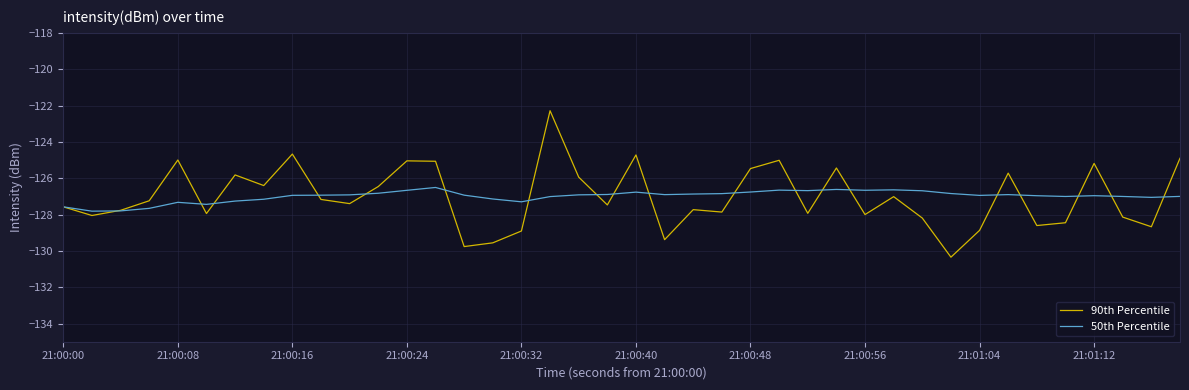

Which series has the widest spread of values?

90th Percentile